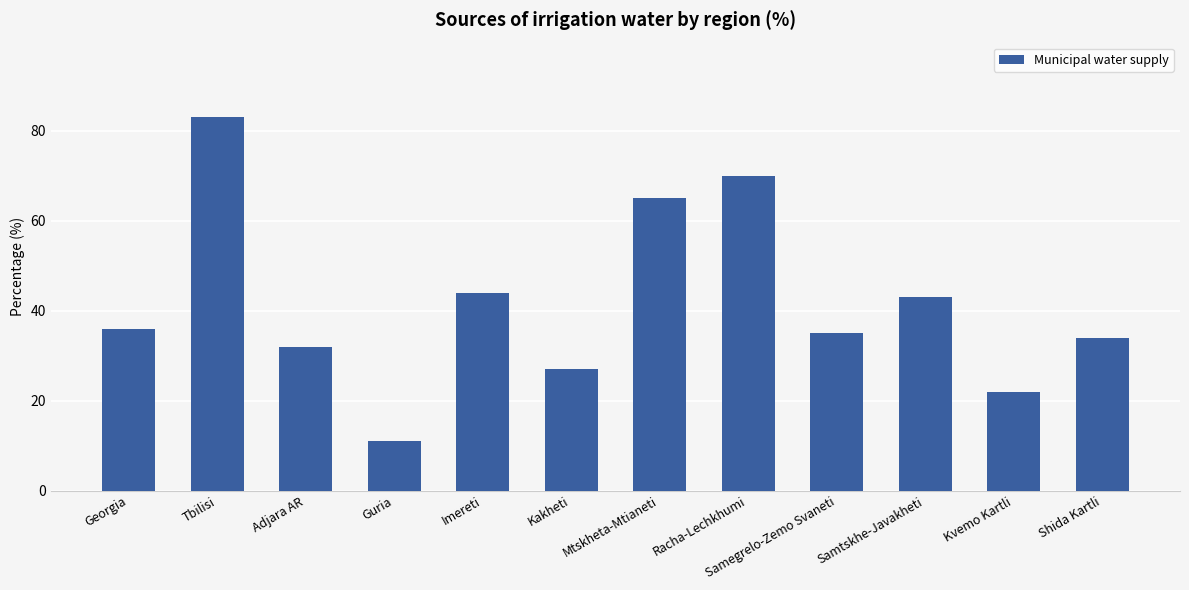

List the labels in order of value, largest first.

Tbilisi, Racha-Lechkhumi, Mtskheta-Mtianeti, Imereti, Samtskhe-Javakheti, Georgia, Samegrelo-Zemo Svaneti, Shida Kartli, Adjara AR, Kakheti, Kvemo Kartli, Guria